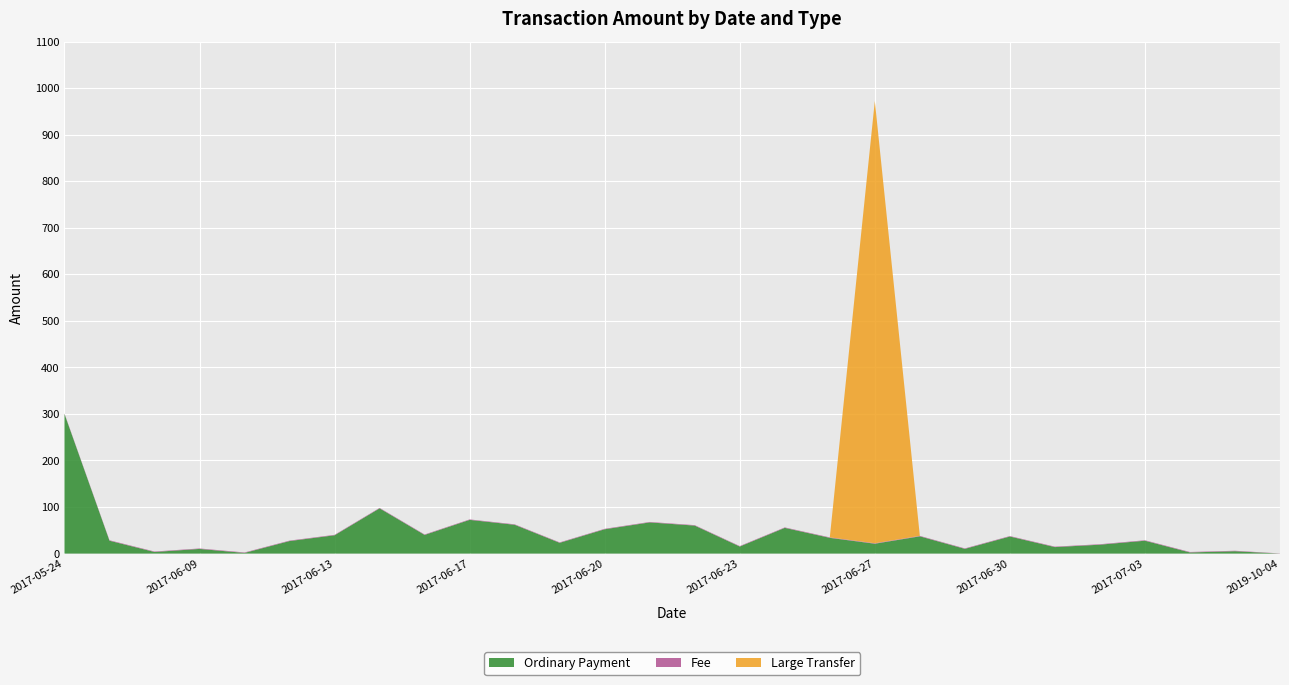

Reading right to left, extract all data points from this chart.

Ordinary Payment: 0.0	5.1	2.4	27.6	19.1	13.9	36.7	10.1	37.0	21.2	33.8	55.2	15.2	60.1	67.0	52.2	23.1	61.9	72.4	40.1	97.1	39.3	26.9	1.4	10.0	3.4	27.6	300.0
Fee: 0.3	1.0	1.0	1.0	1.0	1.0	1.0	1.0	1.0	1.0	1.0	1.0	1.0	1.0	1.0	1.0	1.0	1.0	1.0	1.0	1.0	1.0	1.0	1.0	1.0	1.0	1.0	1.0
Large Transfer: 0.0	0.0	0.0	0.0	0.0	0.0	0.0	0.0	0.0	950.0	0.0	0.0	0.0	0.0	0.0	0.0	0.0	0.0	0.0	0.0	0.0	0.0	0.0	0.0	0.0	0.0	0.0	0.0